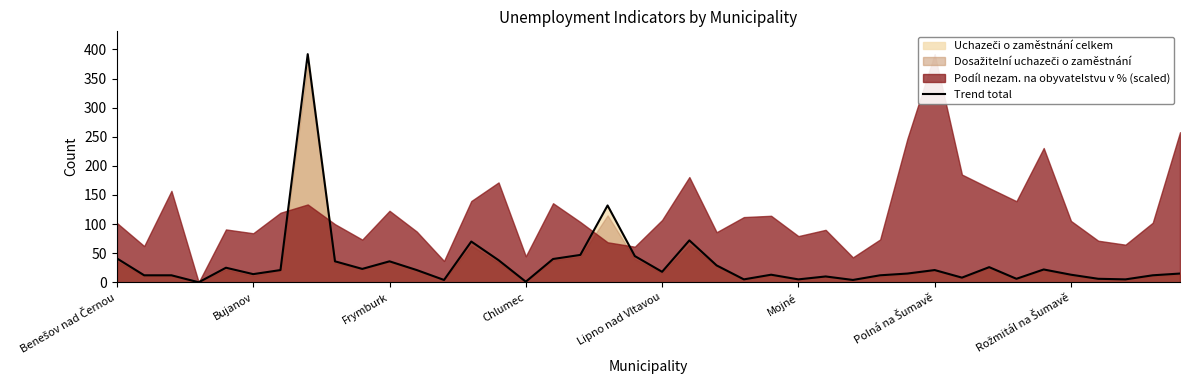

What is the maximum value for Trend total?

392